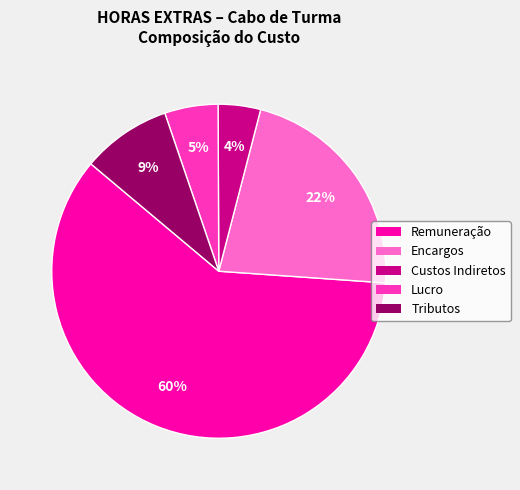

Is it true that Custos Indiretos is 4% of the pie?

True